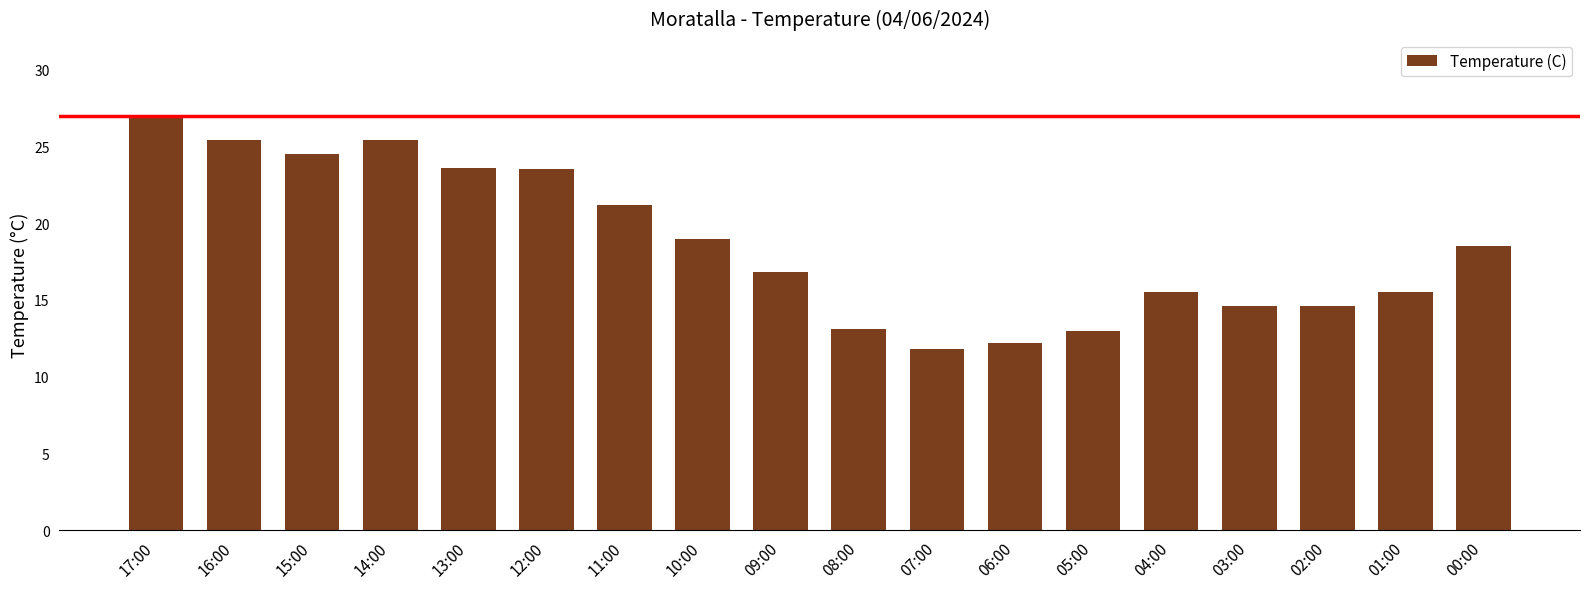

At which label does the data first exceed 18?

17:00